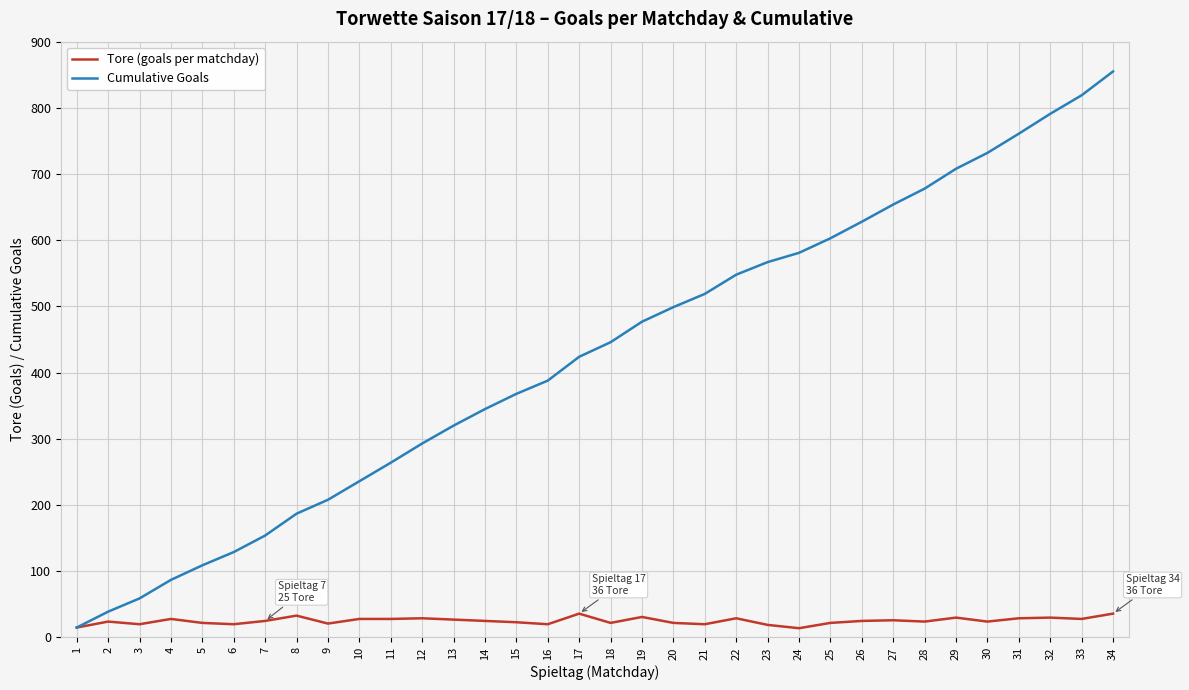

Which series changed the most between 17 and 30?

Cumulative Goals